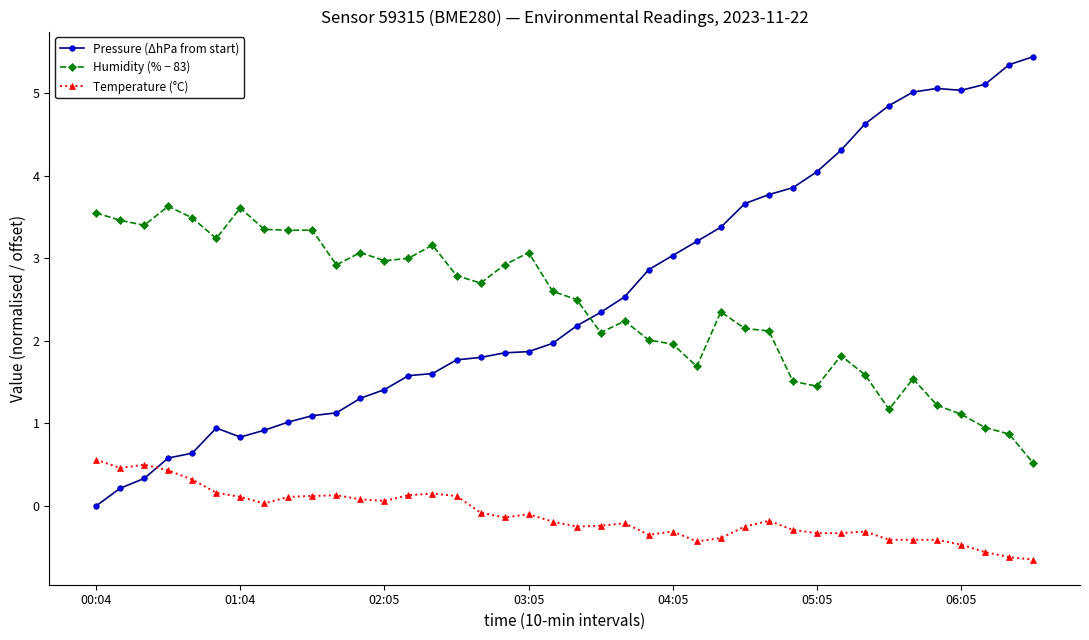

What is the maximum value for Temperature (°C)?

0.6